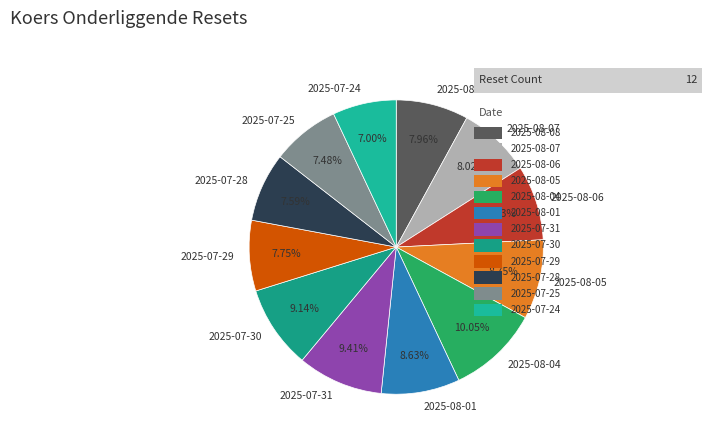

Do 2025-08-07 and 2025-07-24 together represent more than half of the pie?

No